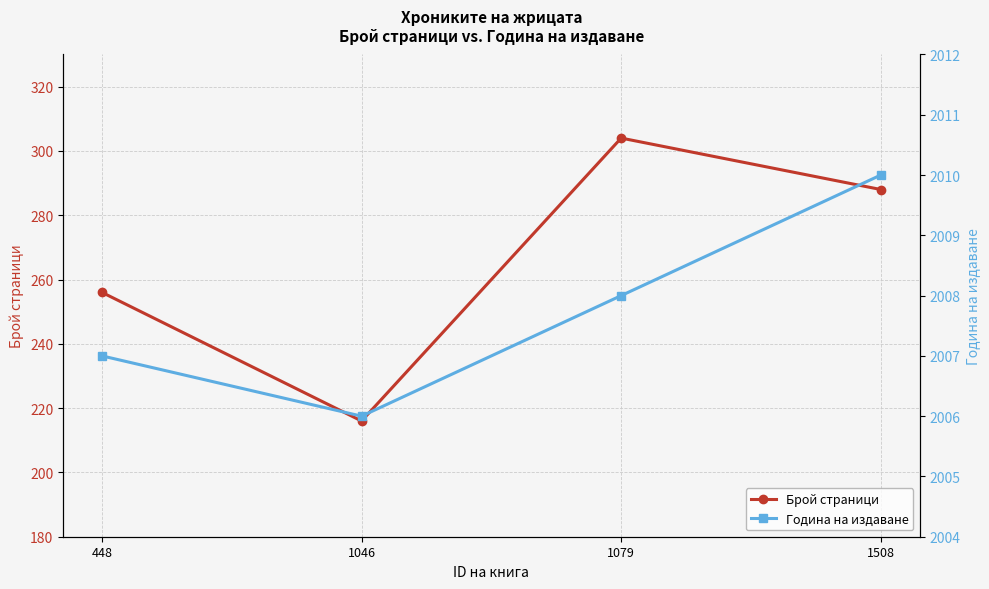

How many values in the Брой страници series exceed 288?

1